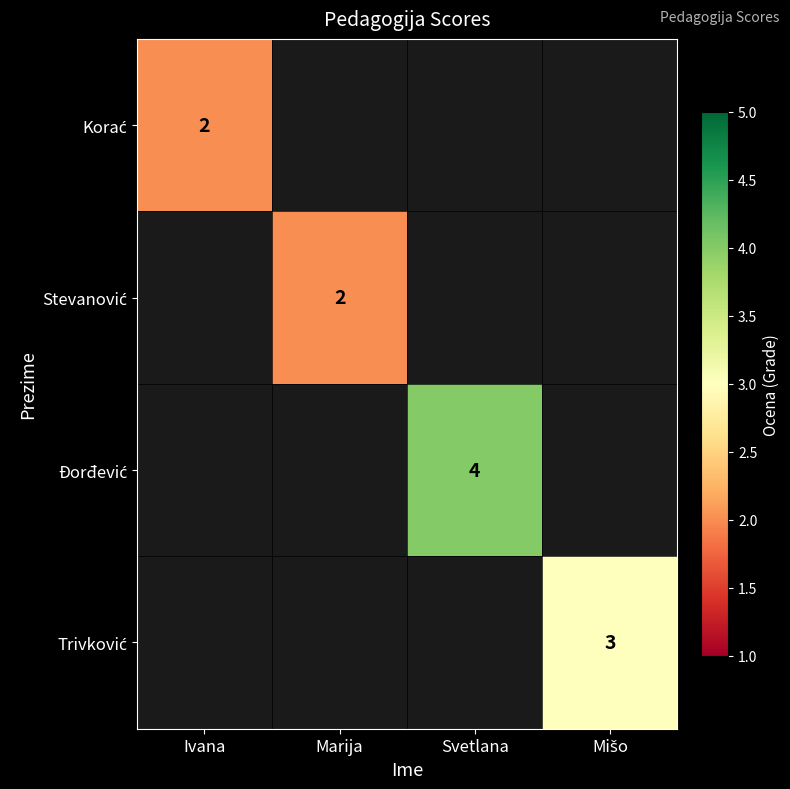

What is the smallest value displayed?

2.0